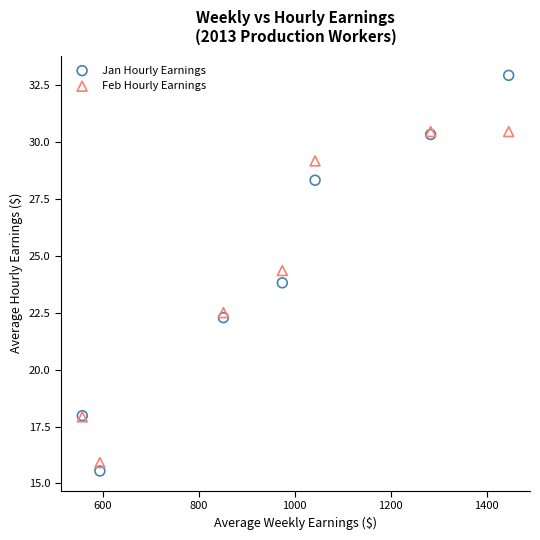

In the Feb Hourly Earnings series, what Y value is closest to 23?

22.5